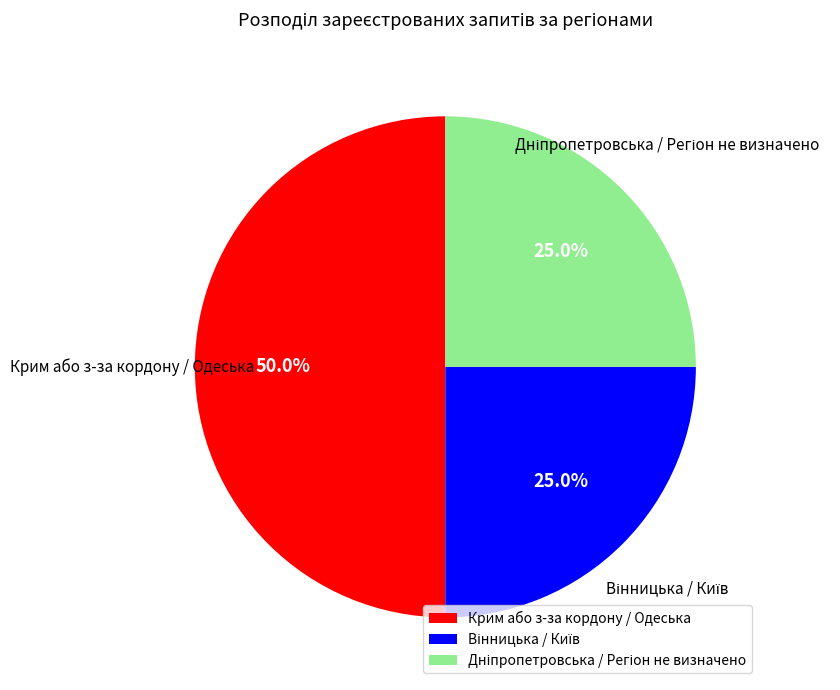

Which slice is the largest?

Крим або з-за кордону / Одеська